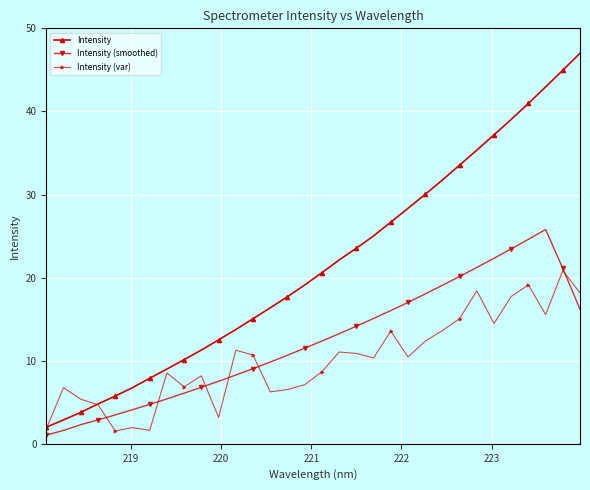

True or false: Intensity (smoothed) and Intensity (var) cross at least once.

True